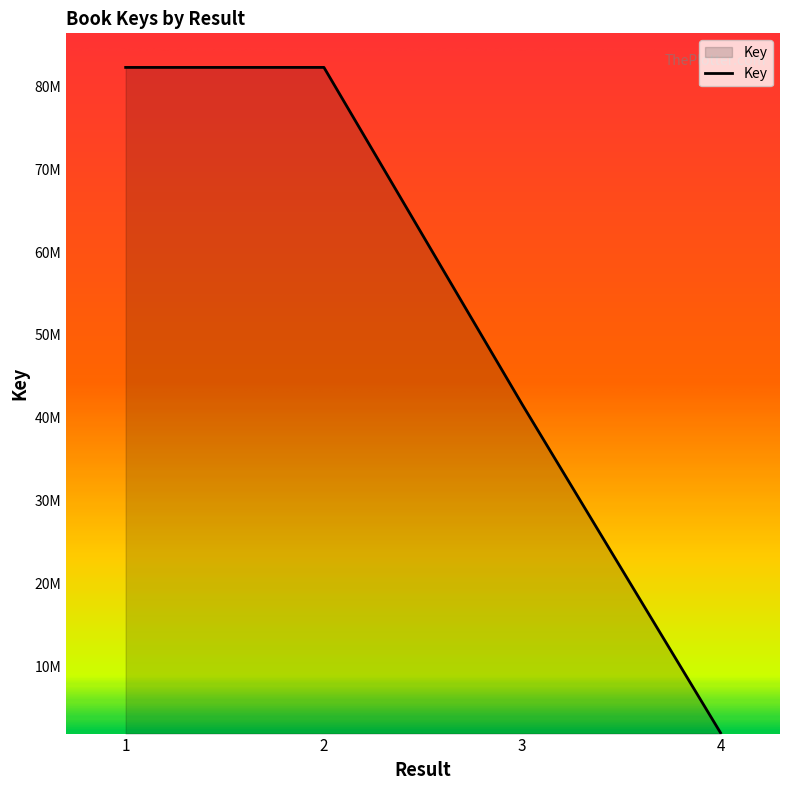

Which has a higher value, 1 or 2?

2